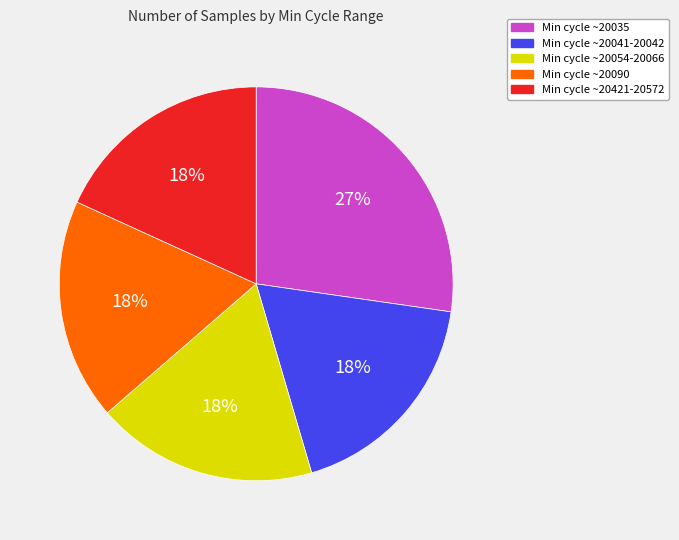

To the nearest percent, what is the average slice percentage?

20%